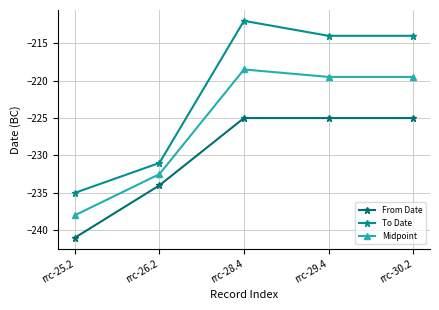

True or false: From Date and Midpoint intersect in this chart.

False